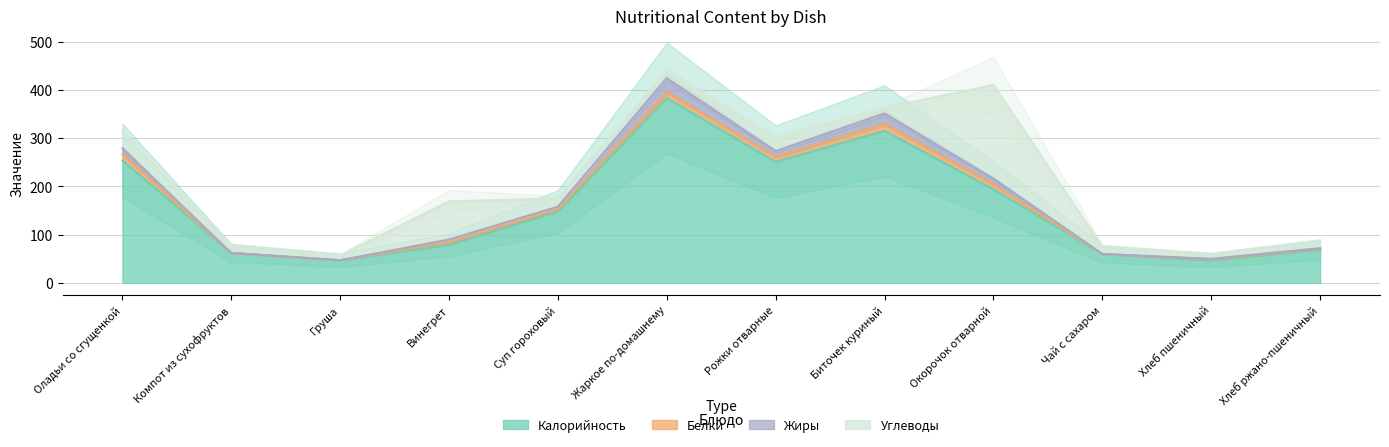

The Калорийность series shows 60 at Чай с сахаром. True or false?

True